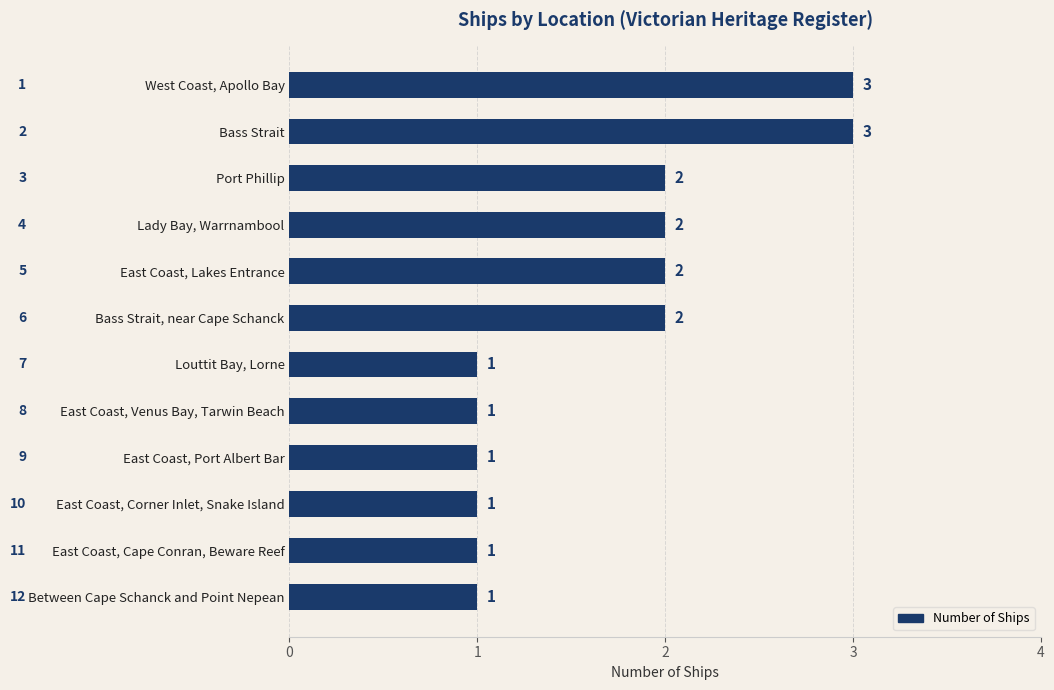

The value at West Coast, Apollo Bay is 5. True or false?

False